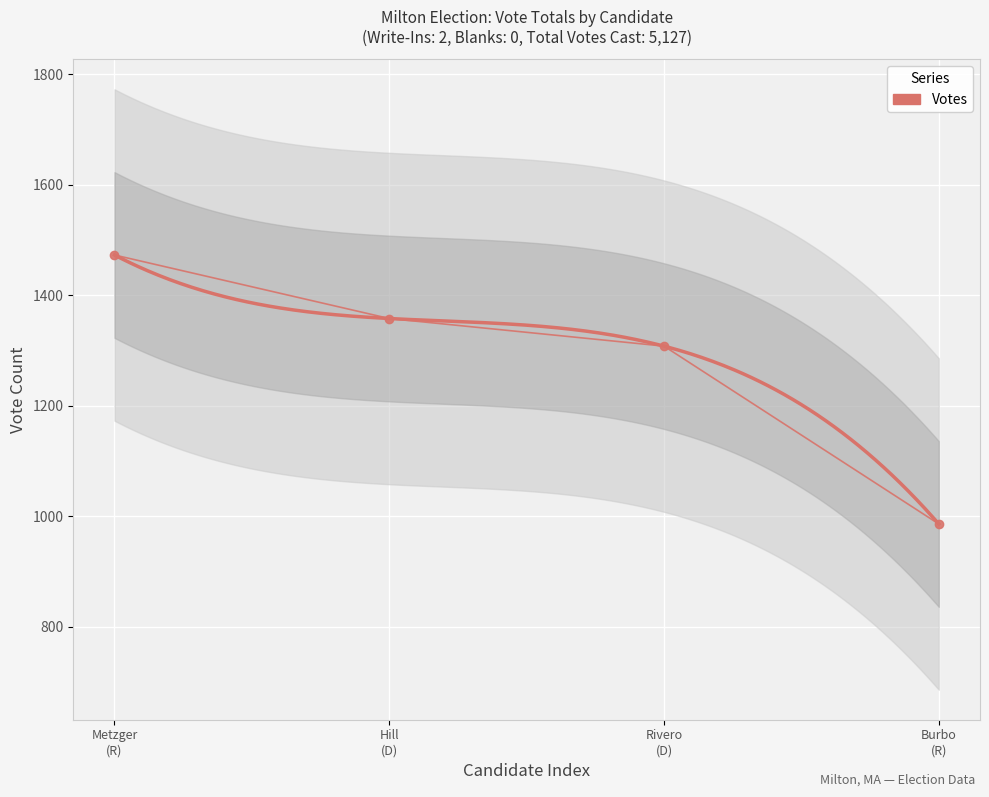

Reading left to right, what are all the values shown in this chart?

Metzger
(R)=1473	Hill
(D)=1358	Rivero
(D)=1308	Burbo
(R)=986